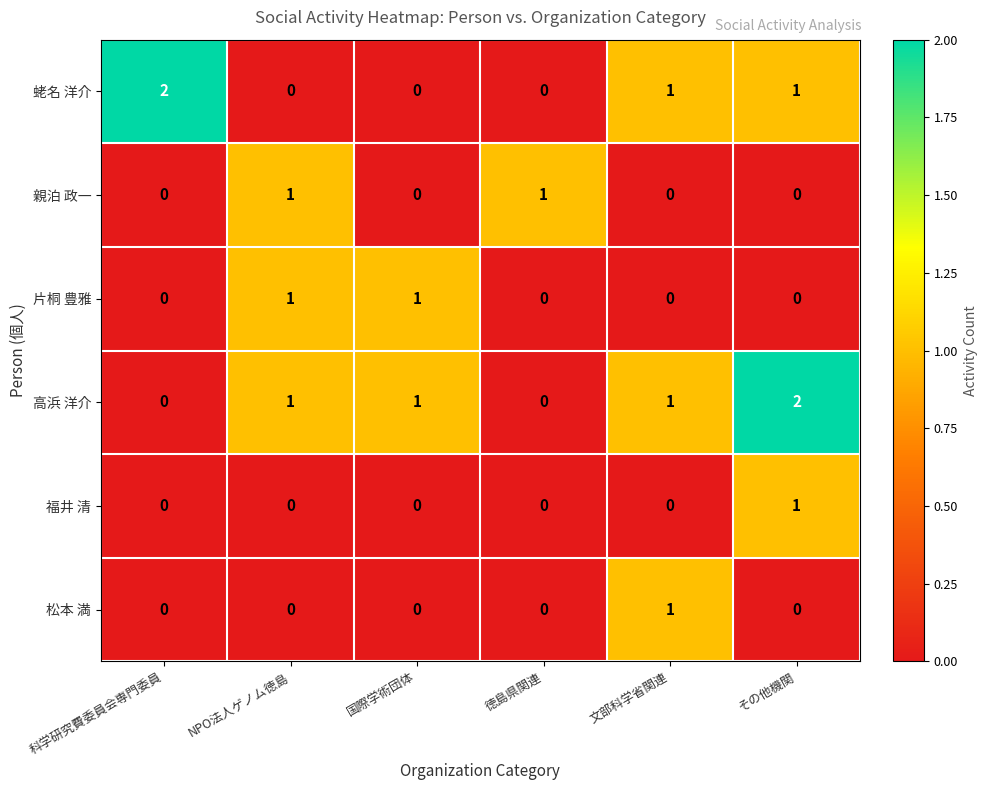

Count the number of categories in the chart.

6